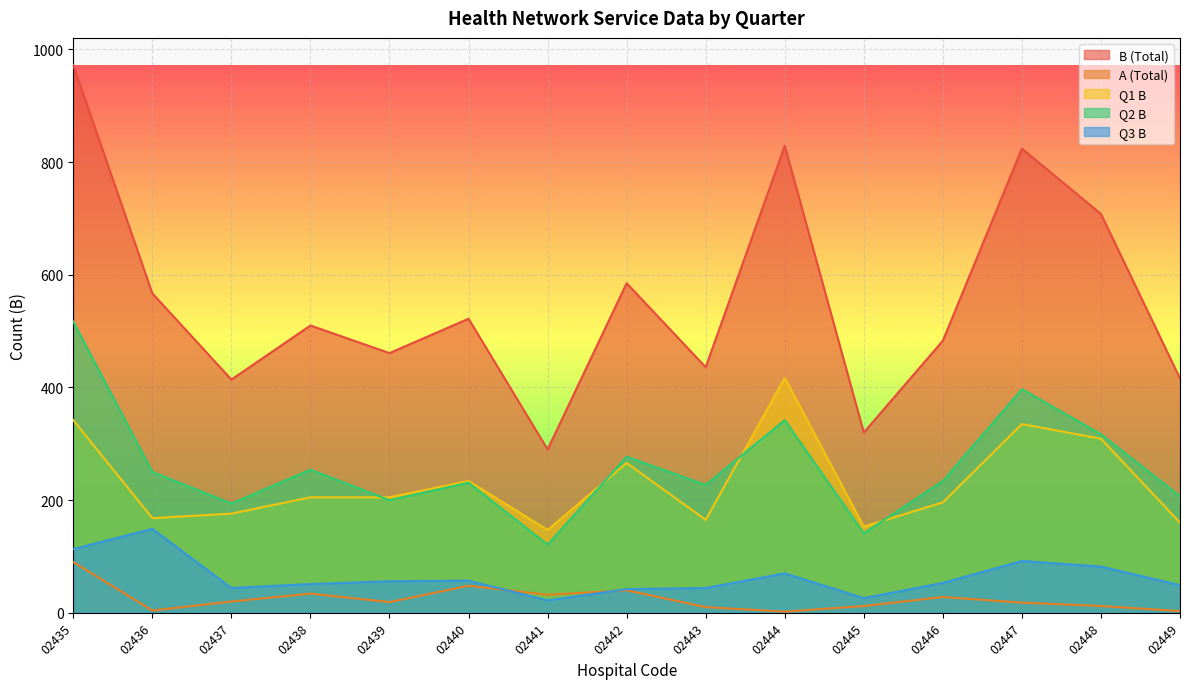

At which label does A (Total) reach its peak?

02435